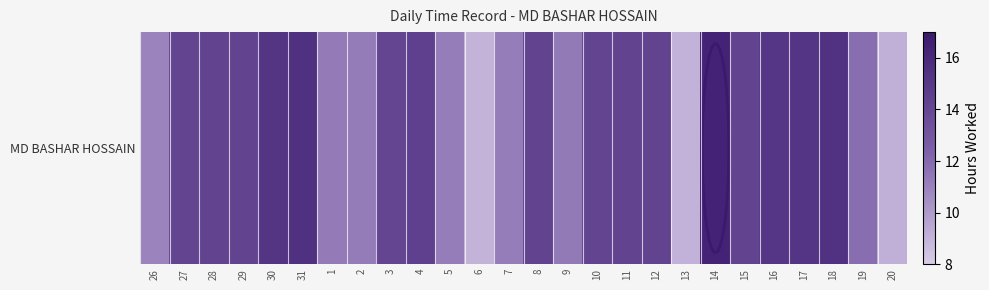

Which category has the lowest value across all series?

6